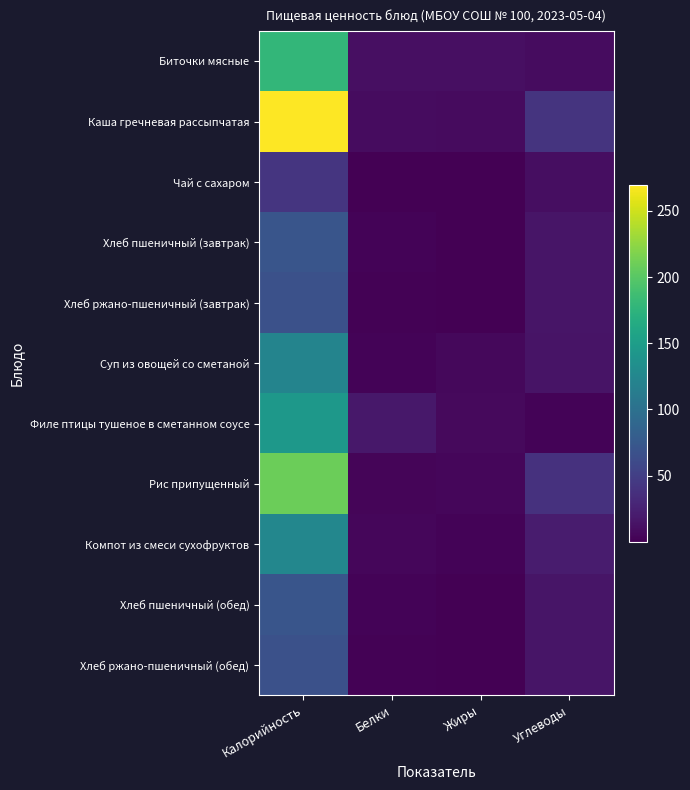

Reading left to right, list all the values displayed in this chart.

Биточки мясные: Калорийность=178.8	Белки=10.6	Жиры=11.2	Углеводы=8.9
Каша гречневая рассыпчатая: Калорийность=269.8	Белки=9.1	Жиры=7.8	Углеводы=40.9
Чай с сахаром: Калорийность=41.5	Белки=0.2	Жиры=0.1	Углеводы=10.1
Хлеб пшеничный (завтрак): Калорийность=71.2	Белки=2.3	Жиры=0.3	Углеводы=14.9
Хлеб ржано-пшеничный (завтрак): Калорийность=67.3	Белки=1.4	Жиры=0.2	Углеводы=14.9
Суп из овощей со сметаной: Калорийность=121.6	Белки=2.4	Жиры=6.1	Углеводы=14.2
Филе птицы тушеное в сметанном соусе: Калорийность=143.7	Белки=17.1	Жиры=7.2	Углеводы=2.7
Рис припущенный: Калорийность=209.5	Белки=3.7	Жиры=4.3	Углеводы=38.9
Компот из смеси сухофруктов: Калорийность=124.8	Белки=4.5	Жиры=2.8	Углеводы=20.3
Хлеб пшеничный (обед): Калорийность=71.2	Белки=2.3	Жиры=0.3	Углеводы=14.9
Хлеб ржано-пшеничный (обед): Калорийность=67.3	Белки=1.4	Жиры=0.2	Углеводы=14.9